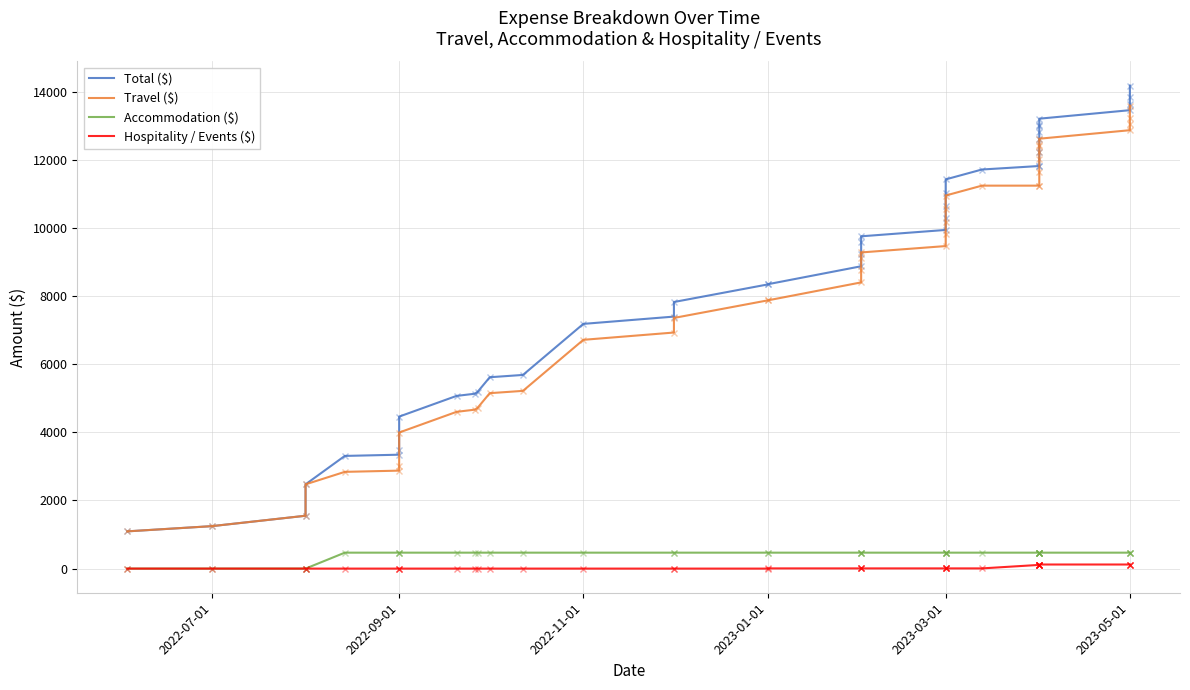

How many data points in Total ($) are above 9589?

20